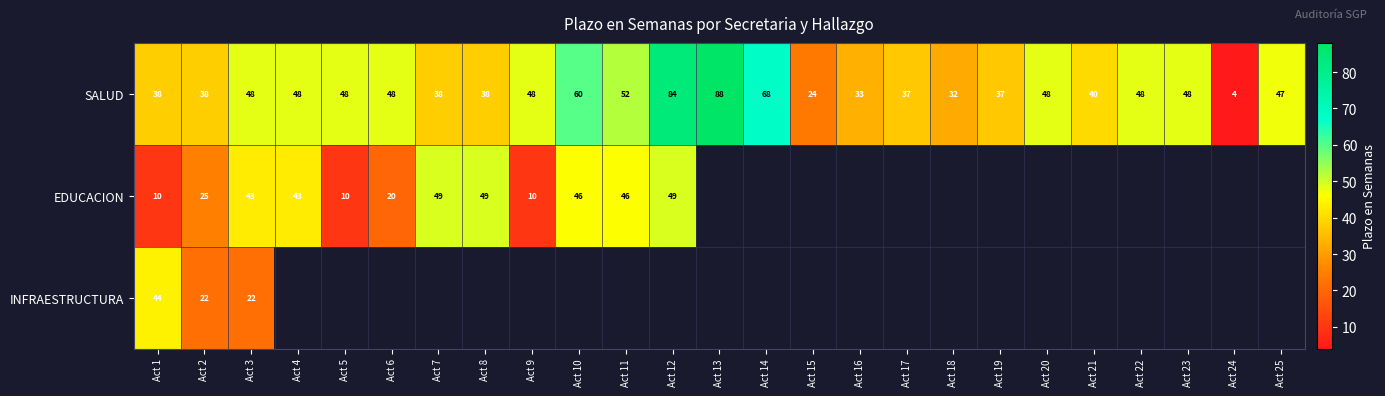

Count the number of data series in this chart.

3